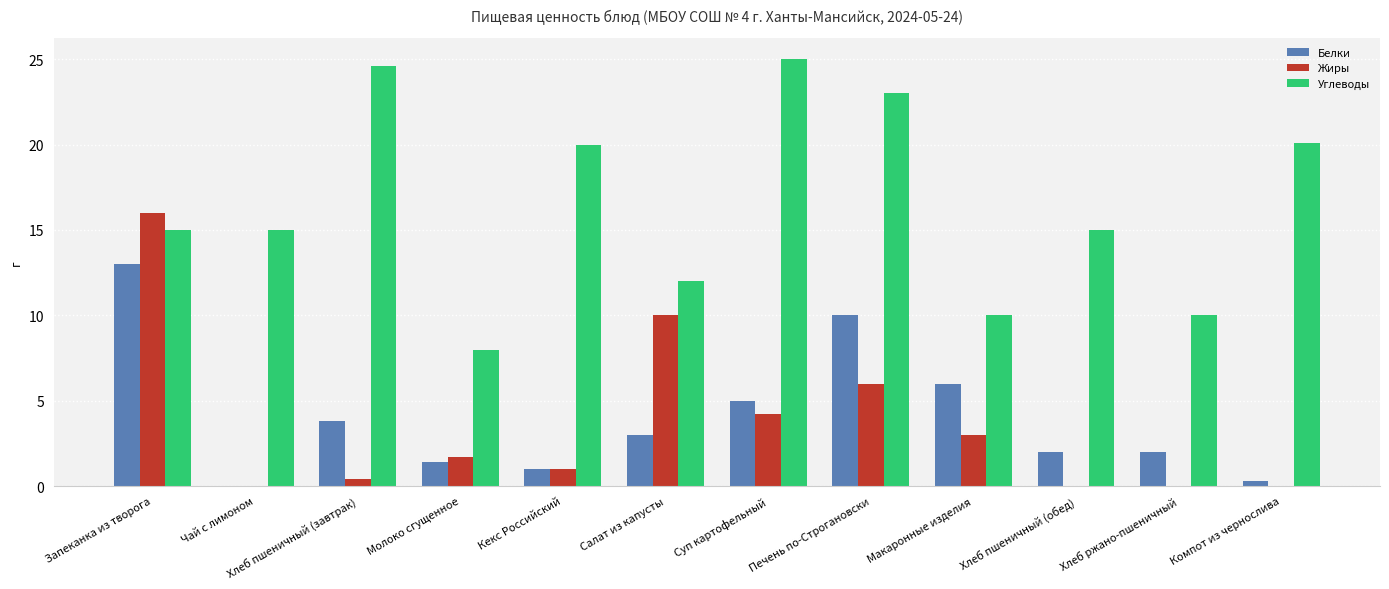

What is the total value across all series at Хлеб пшеничный (завтрак)?

28.8